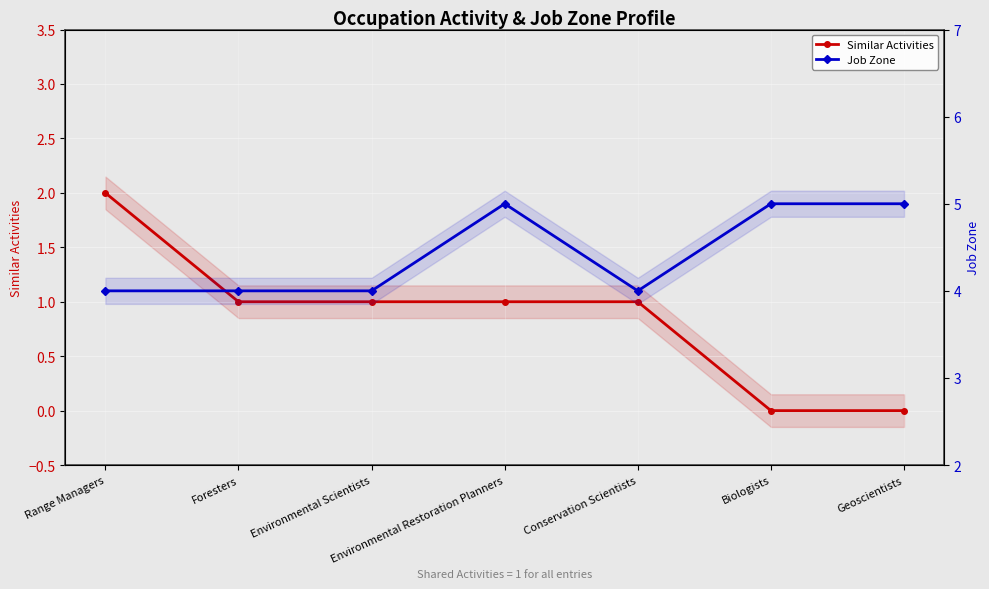

What is the lowest value of the Job Zone series?

4